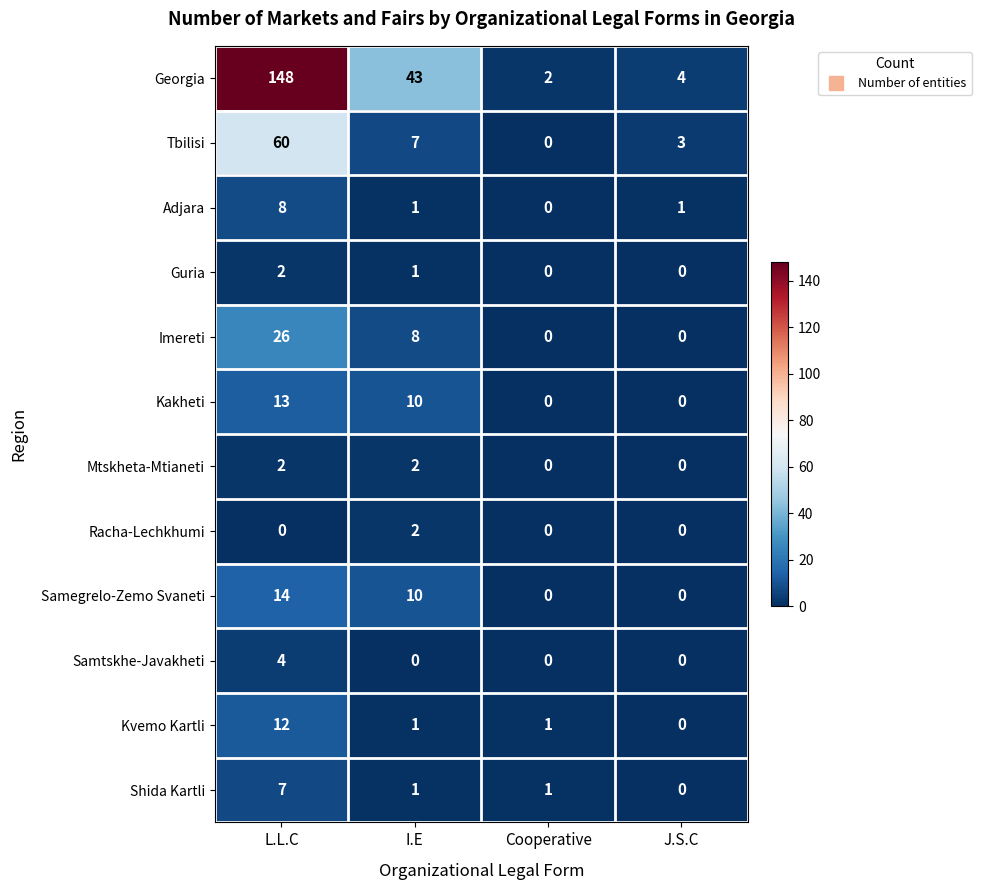

What is the difference between the maximum and minimum values in the Adjara series?

8